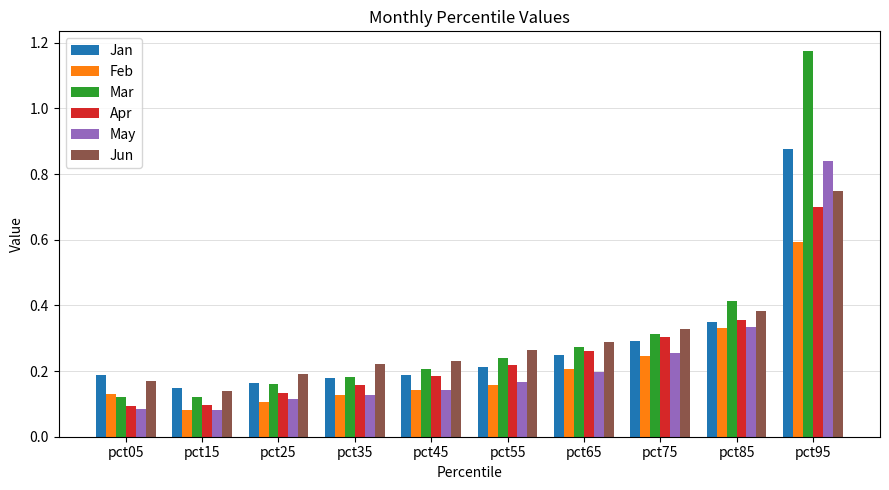

How many data points does each series have?

10